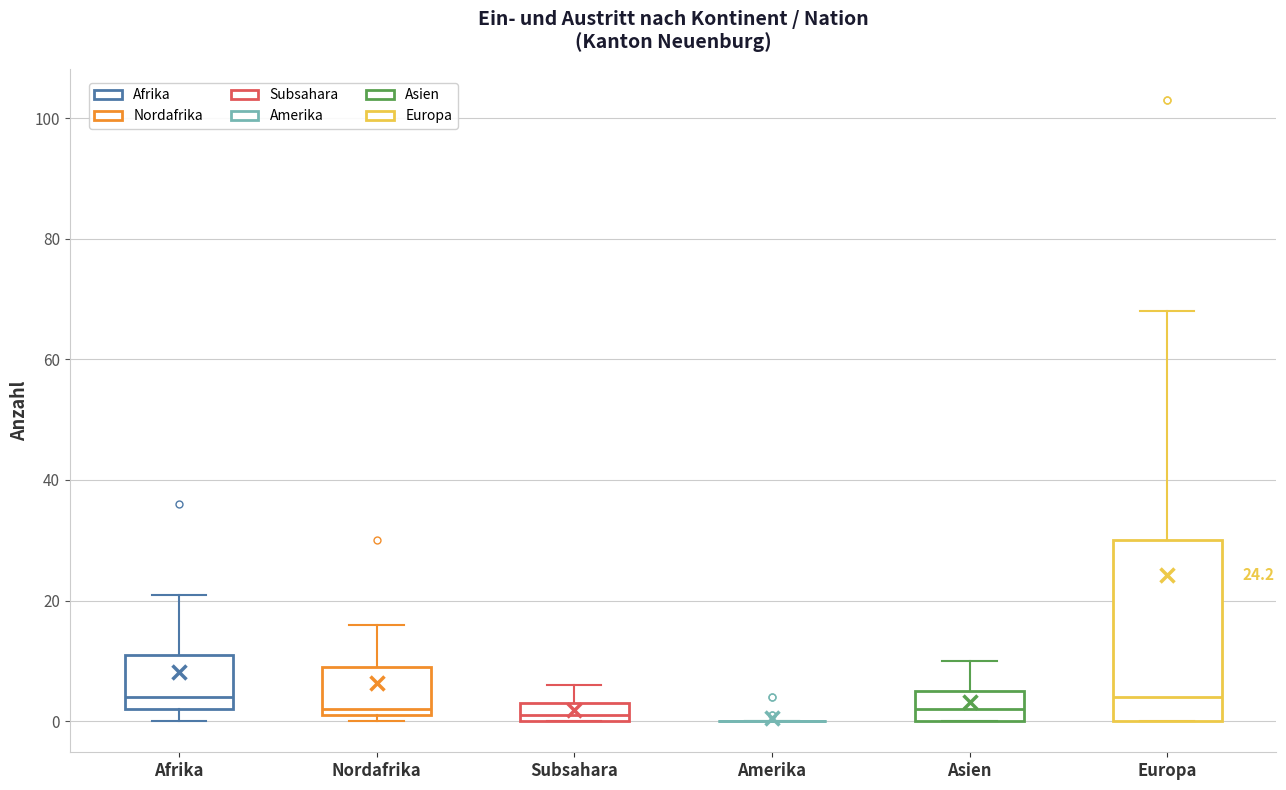

Comparing the boxes themselves (not the whiskers), which one is the tallest?

Europa